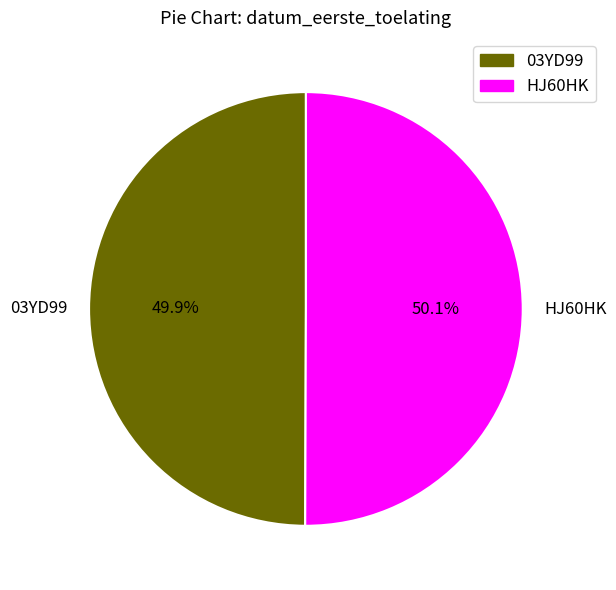

Does any single category account for the majority?

Yes